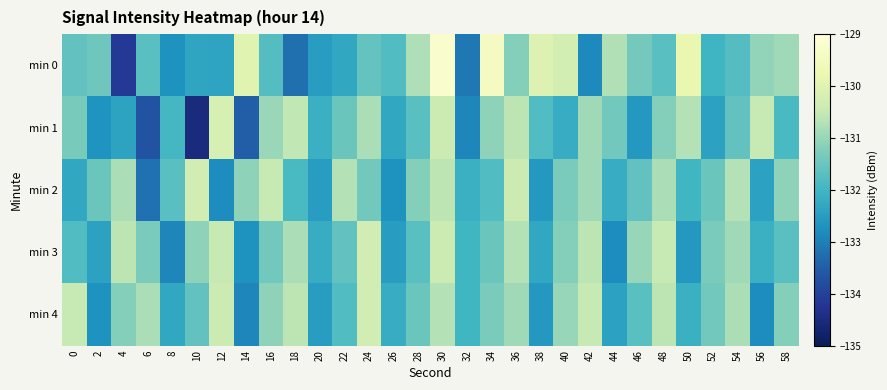

What is the total value across all series at 26?

-661.5